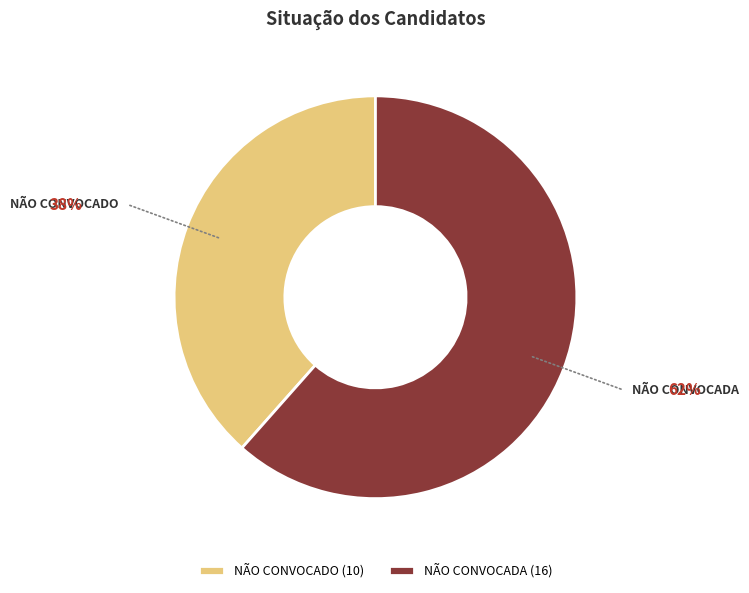

Is it true that NÃO CONVOCADA is 62% of the pie?

True